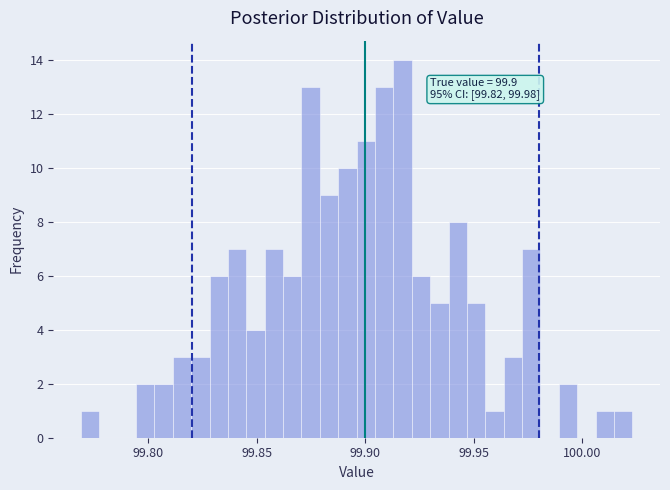

Around what value on the x-axis is the tallest bar? Give the approximate position of its centre, as read against the axis.

99.915